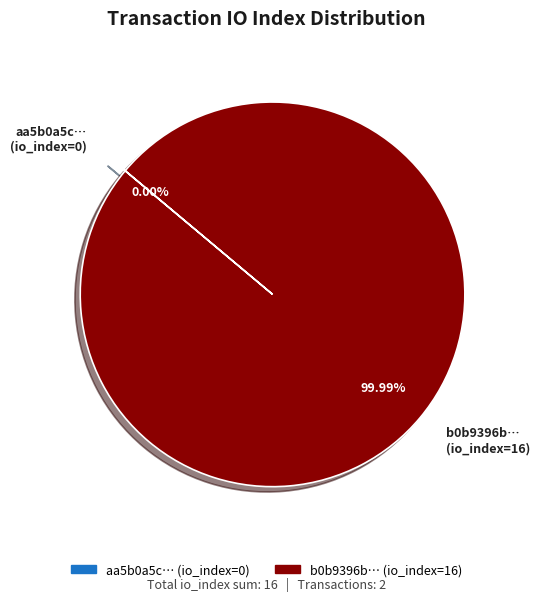

Does any single category account for the majority?

Yes